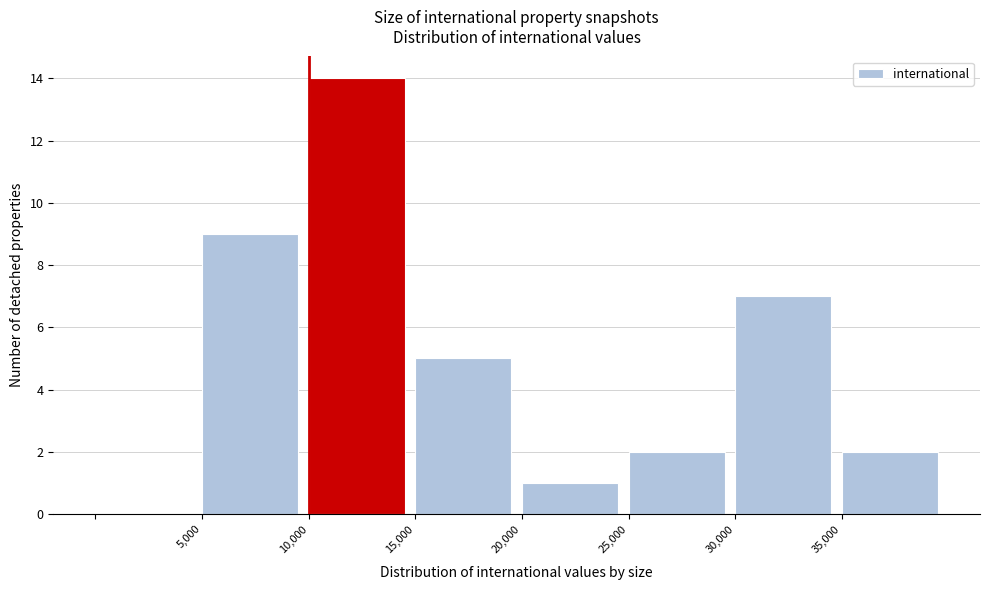

Which range on the x-axis has the tallest bar?

10000 to 15000